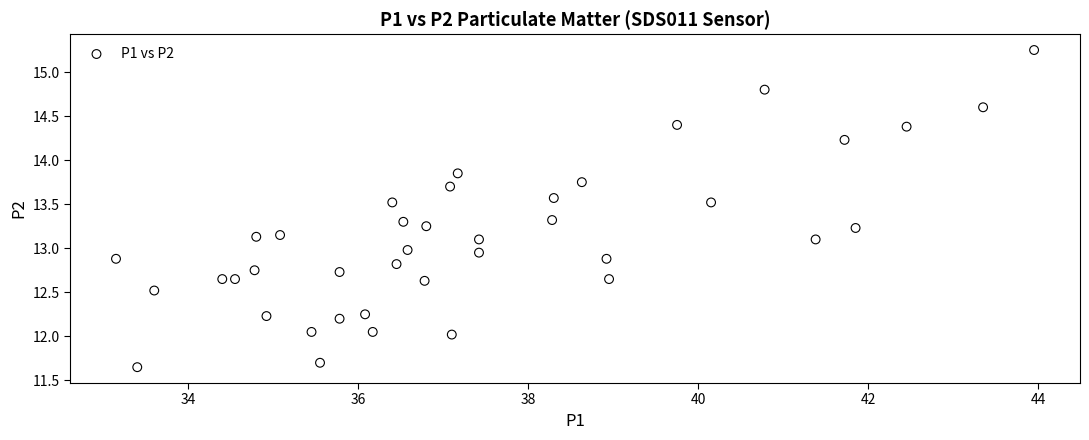

What is the range of X values (max minus min)?

10.8